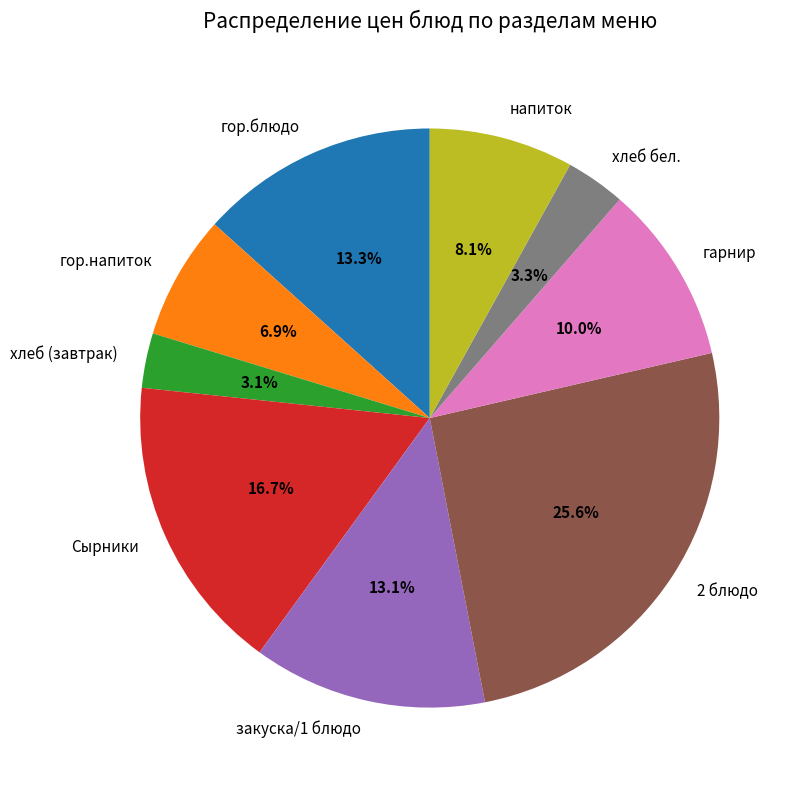

To the nearest percent, what is the difference between the largest and smallest slice percentages?

22%